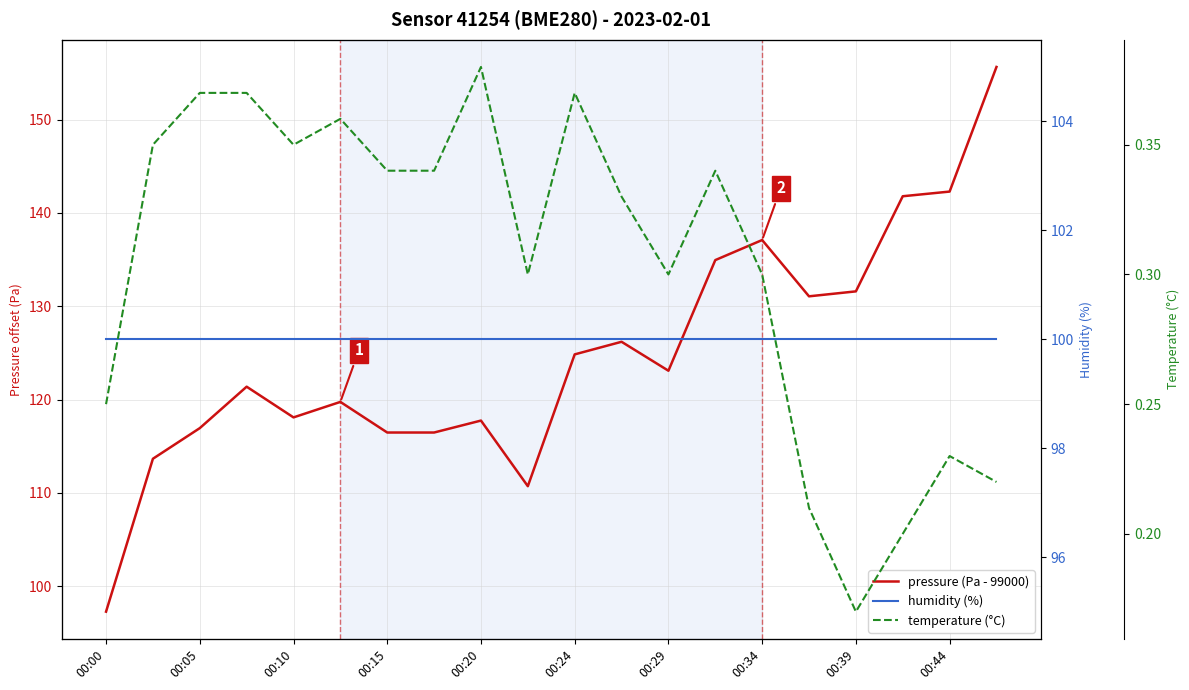

True or false: temperature (°C) and pressure (Pa - 99000) cross at least once.

False